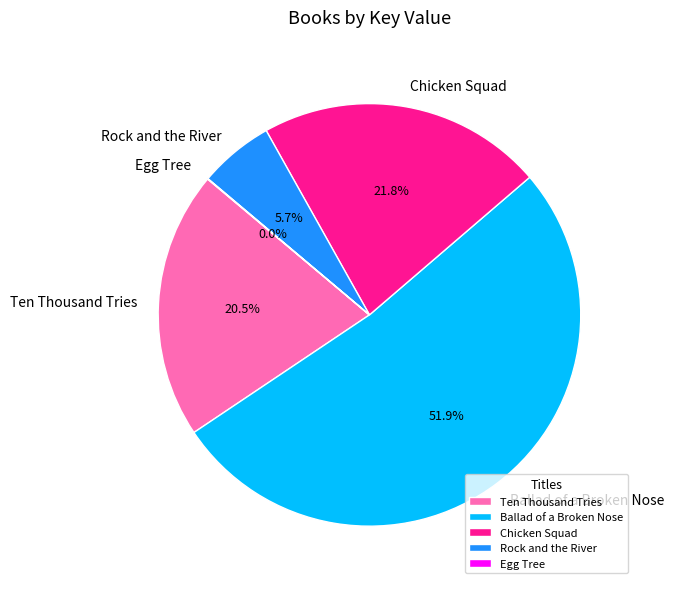

What is the majority slice?

Ballad of a Broken Nose